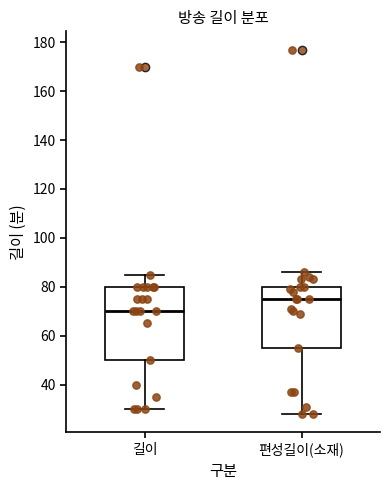

Which box has the highest median line?

편성길이(소재)